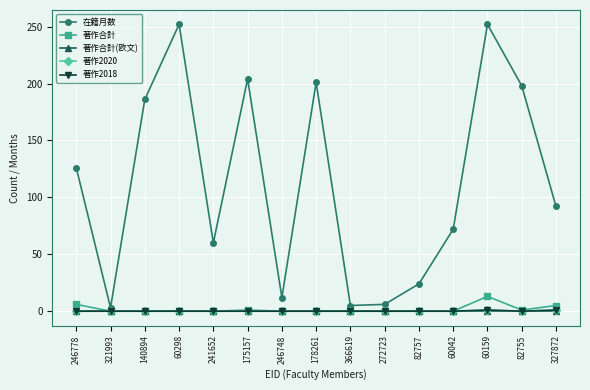

Does the chart have visible grid lines?

Yes